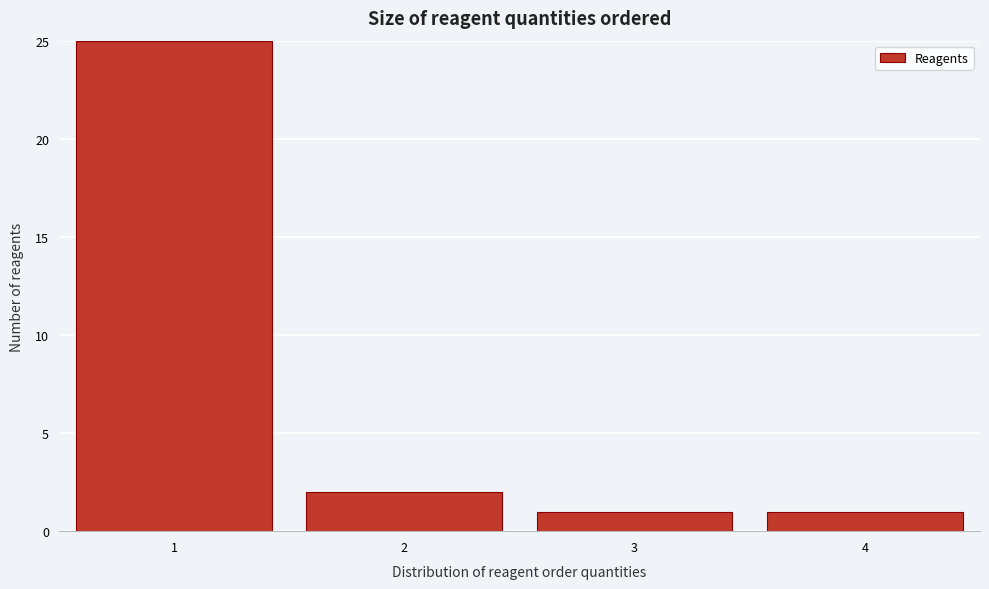

Reading left to right, transcribe all the data shown in this chart.

1=25	2=2	3=1	4=1